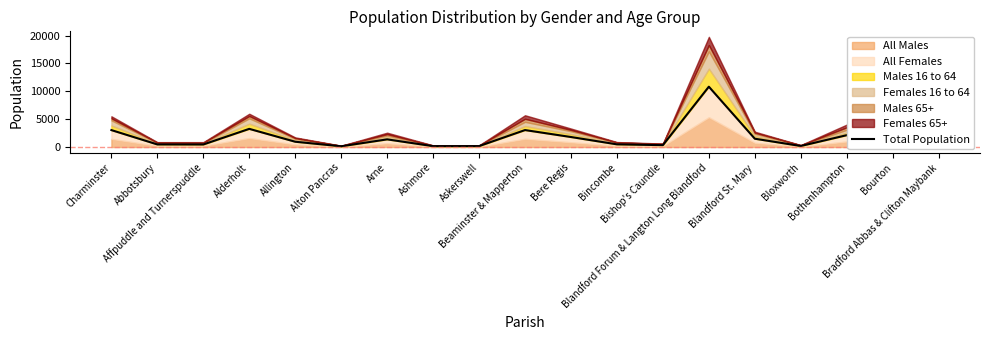

Is it true that the value at Bothenhampton is 698?

False